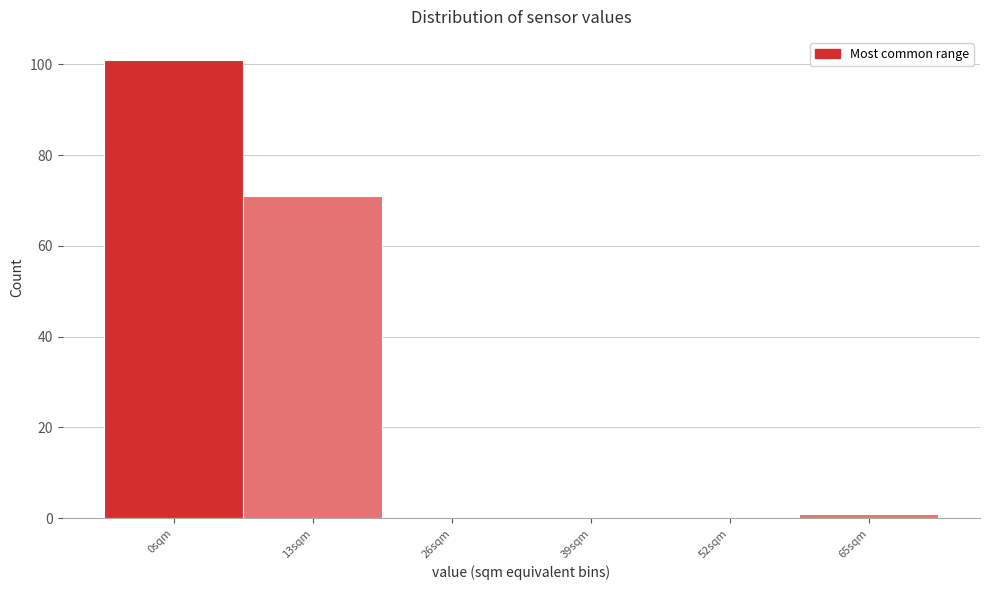

Reading left to right, transcribe all the data shown in this chart.

0sqm=101	13sqm=71	26sqm=0	39sqm=0	52sqm=0	65sqm=1